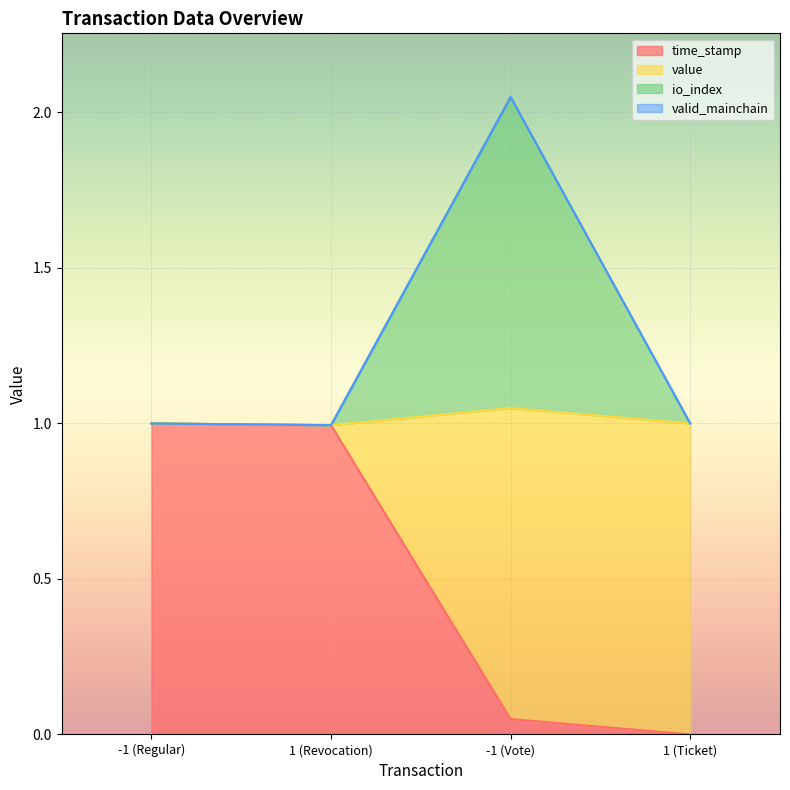

What is the total value across all series at -1 (Vote)?

2.1